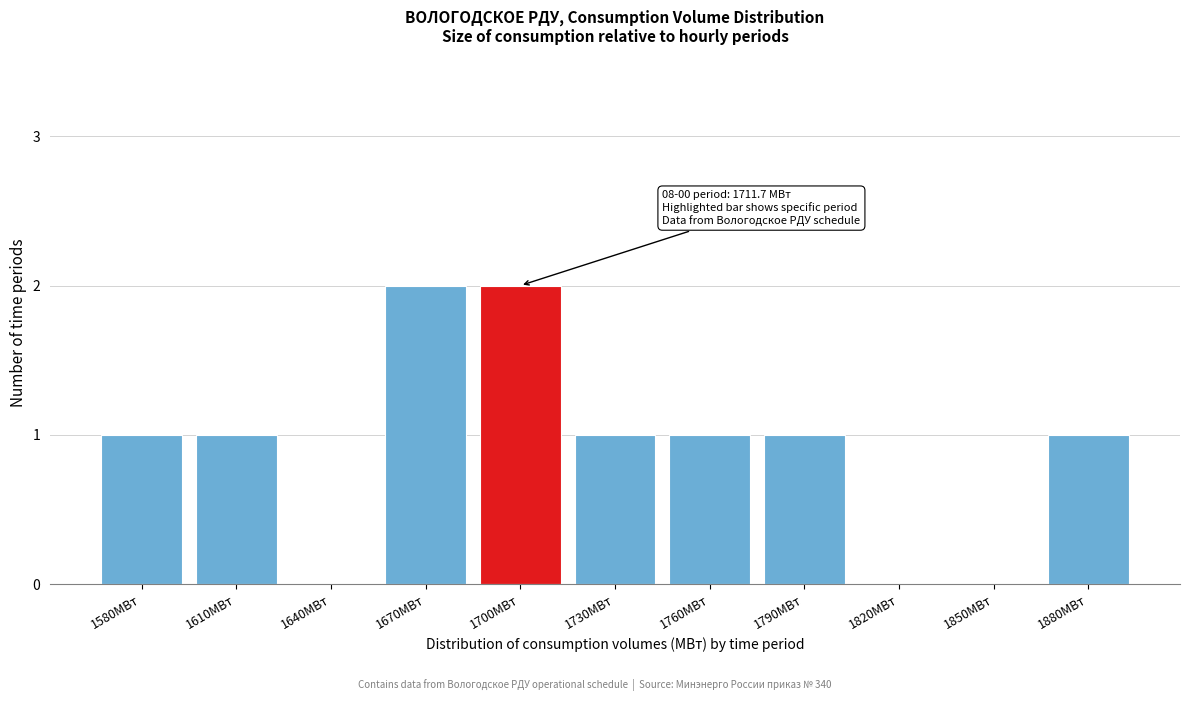

Reading left to right, transcribe all the data shown in this chart.

1580МВт=1	1610МВт=1	1640МВт=0	1670МВт=2	1700МВт=2	1730МВт=1	1760МВт=1	1790МВт=1	1820МВт=0	1850МВт=0	1880МВт=1